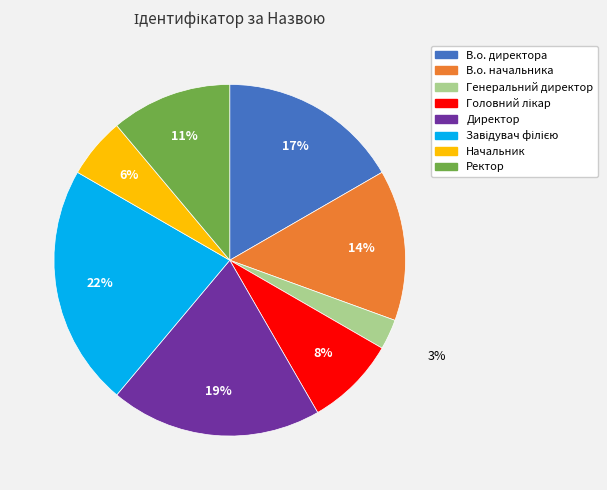

To the nearest percent, what portion does Директор represent?

19%